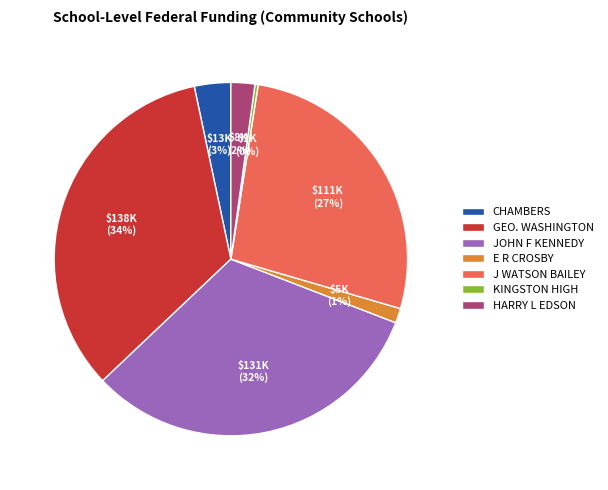

To the nearest percent, what percentage of the pie is GEO. WASHINGTON?

34%